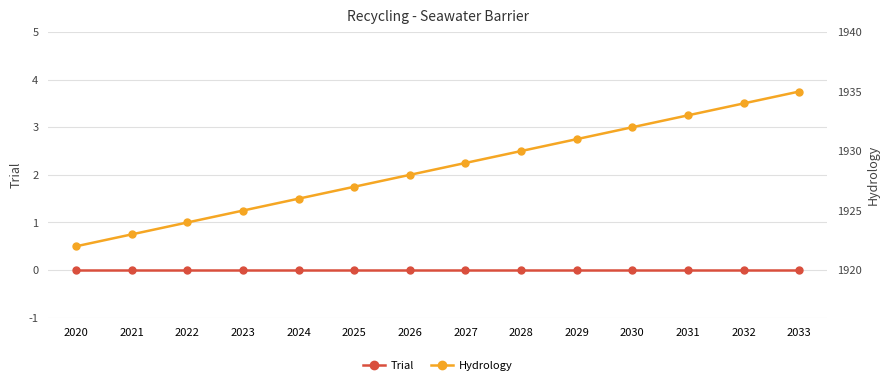

What is the difference between the highest and lowest values at 2021?

1923